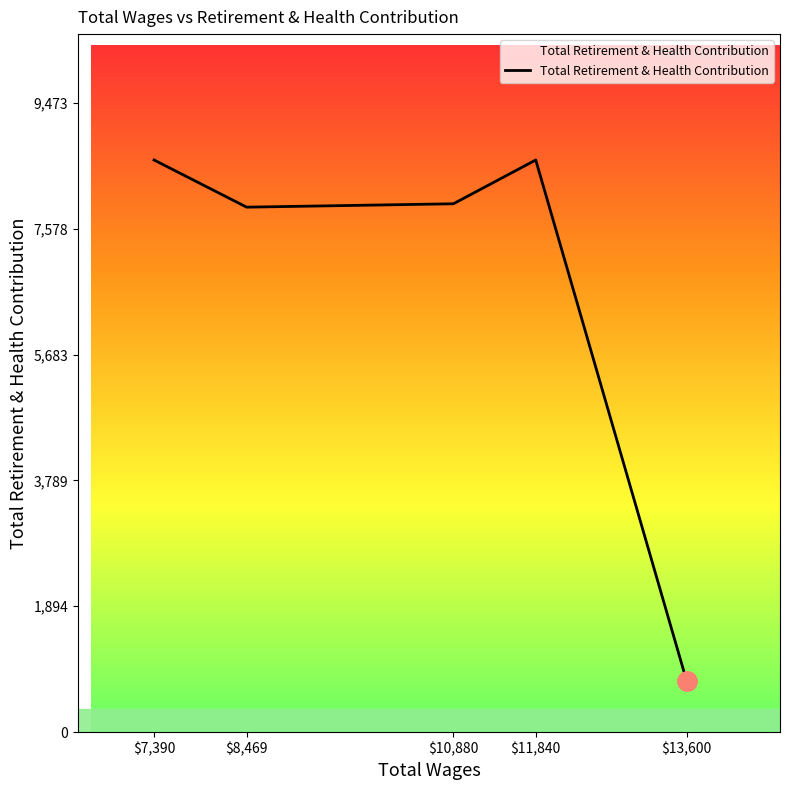

True or false: the data shows 8612 at $11,840.

True